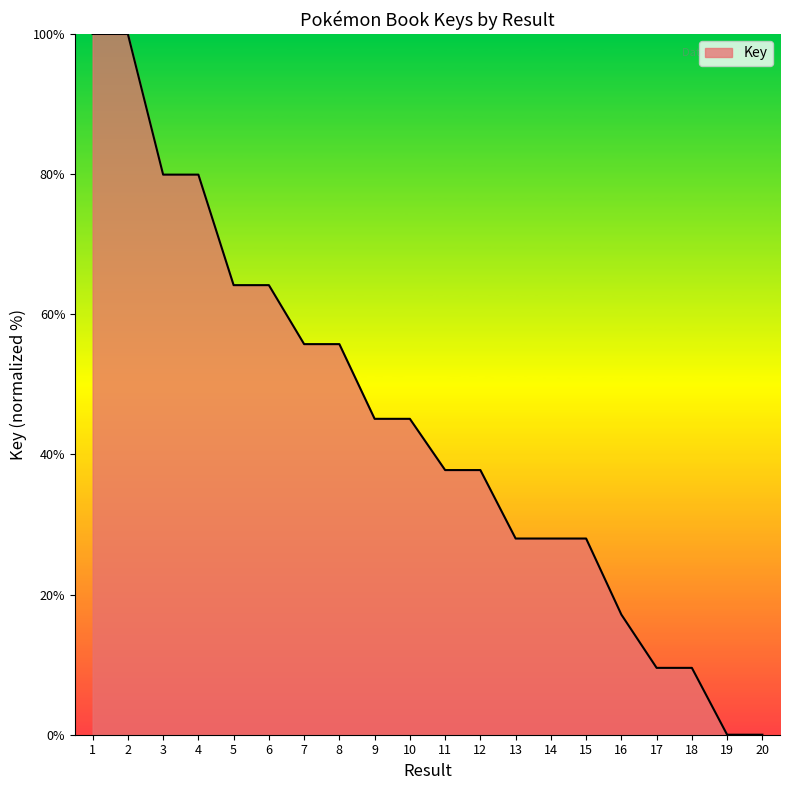

True or false: the data shows 23.2 at 12.

False